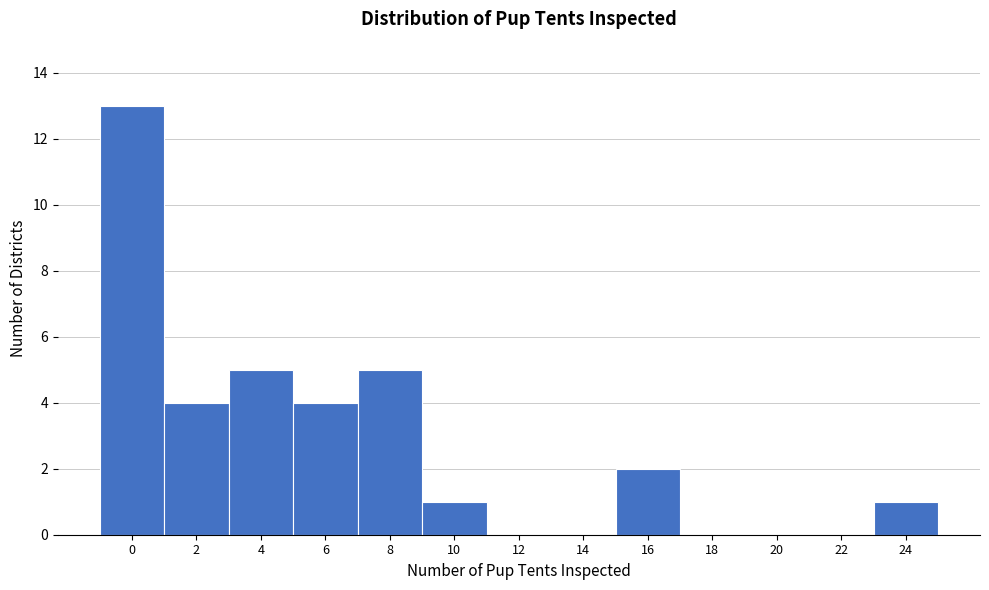

Reading left to right, what are all the values shown in this chart?

0=13	2=4	4=5	6=4	8=5	10=1	12=0	14=0	16=2	18=0	20=0	22=0	24=1